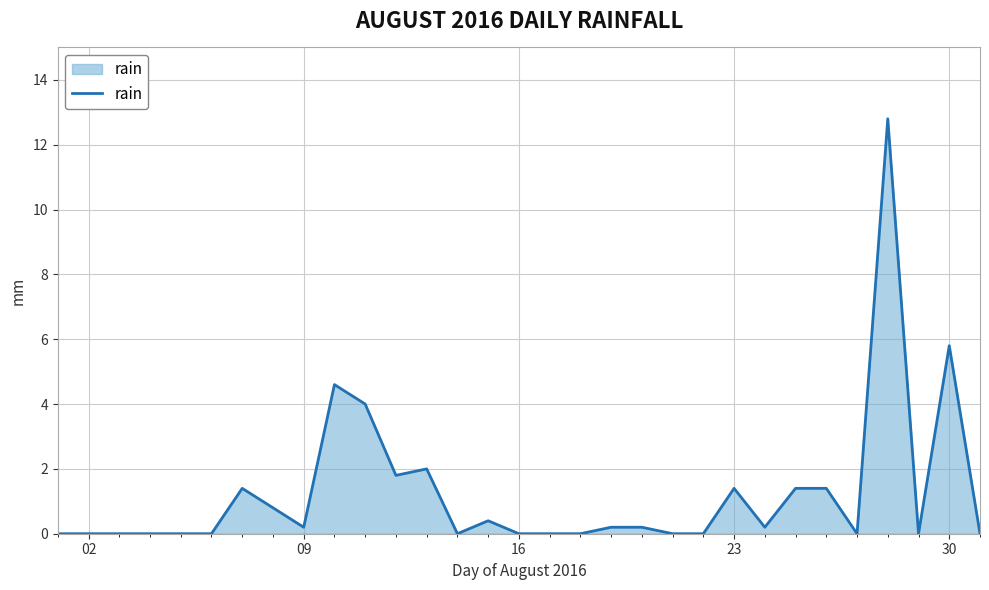

What is the difference between the maximum and minimum values?

12.8